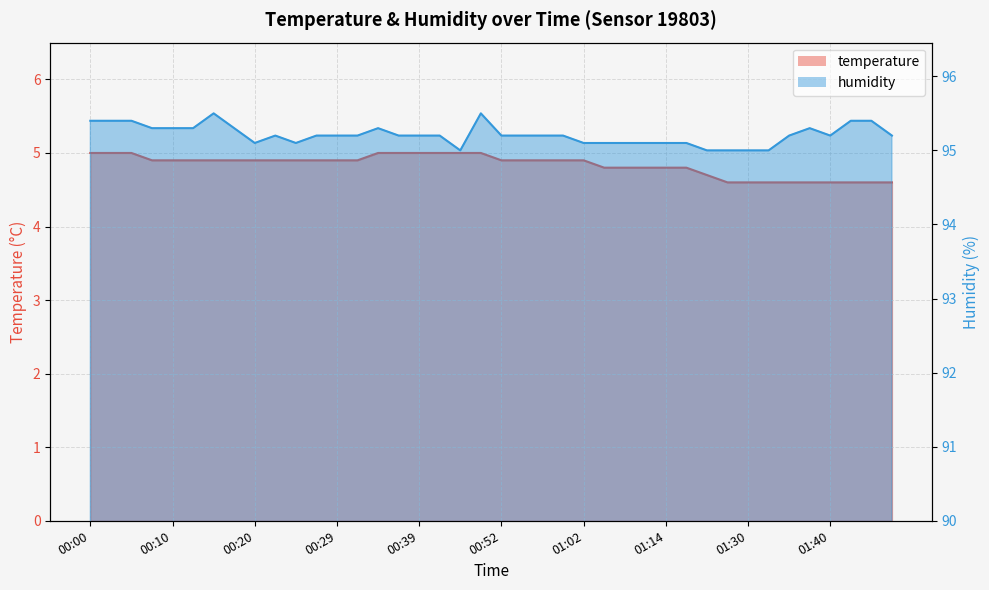

What is the value of the humidity point at the 21st from the left?

95.2